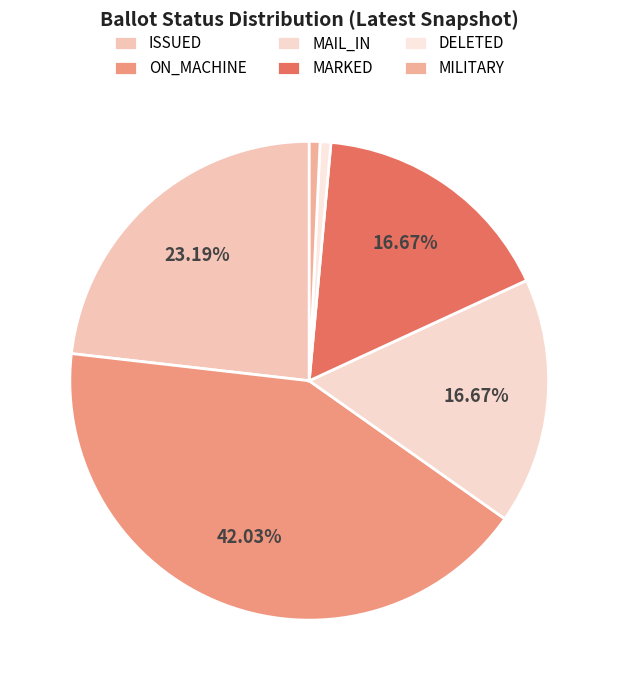

Count the number of slices in the pie.

6